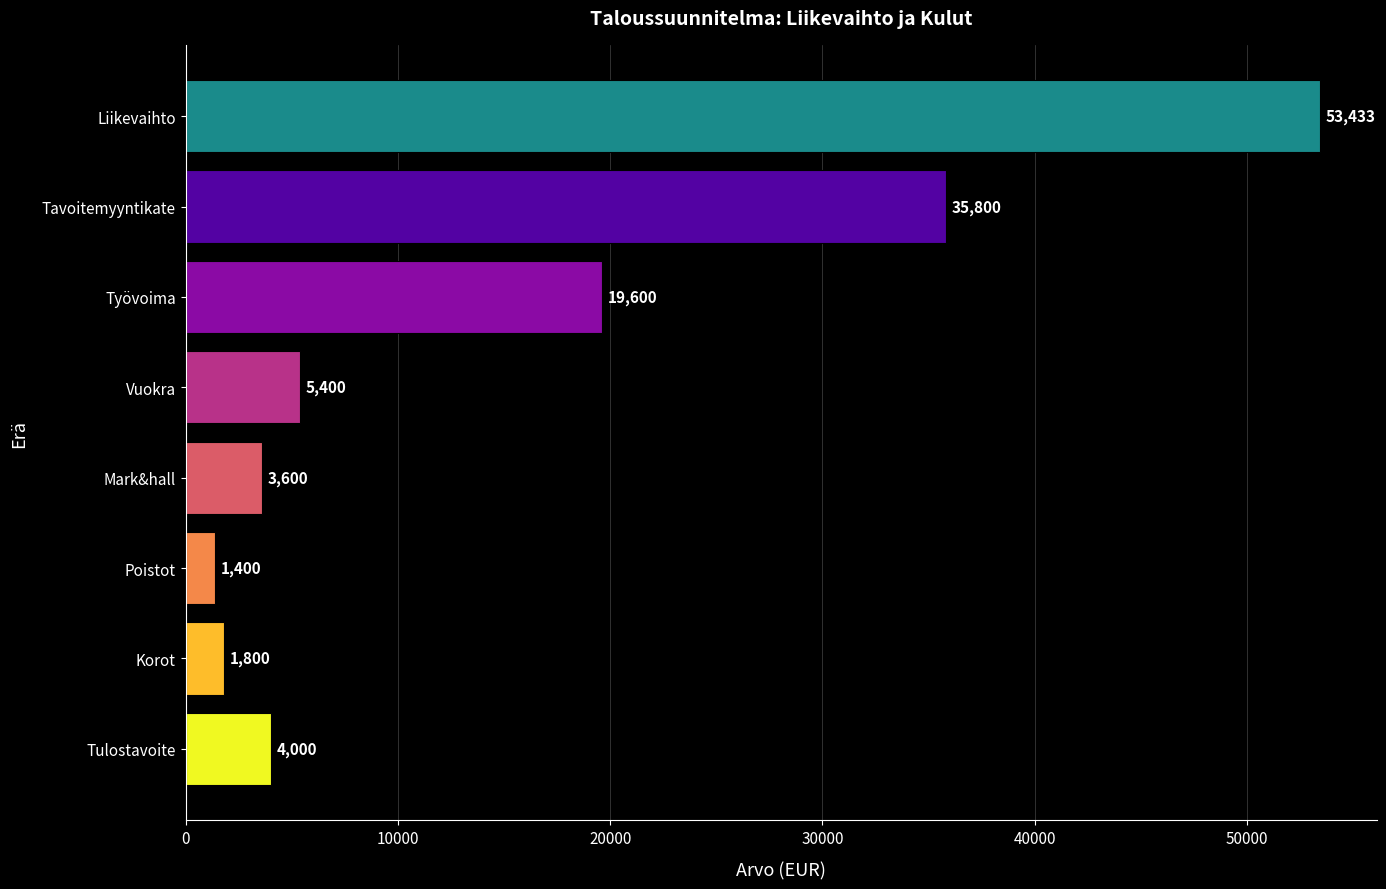

What is the label of the 1st bar from the bottom?

Tulostavoite